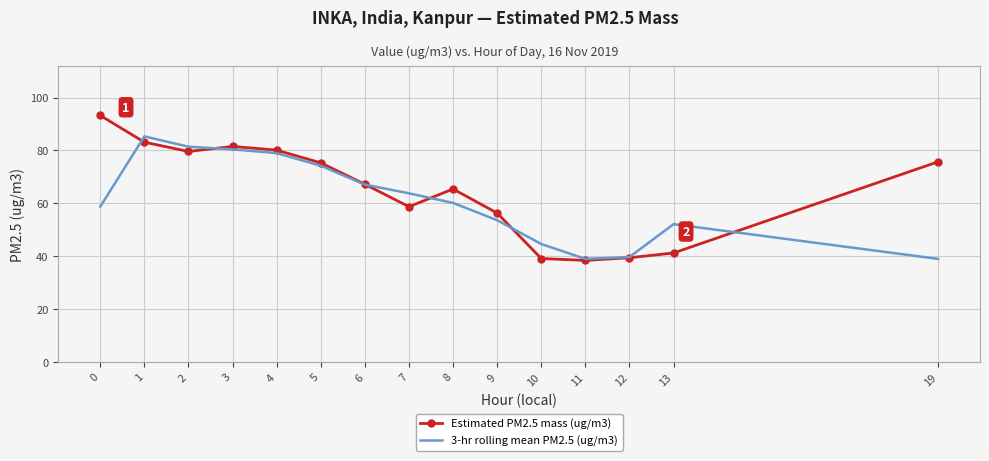

What is the sum of the 3-hr rolling mean PM2.5 (ug/m3) values at 5 and 1?

159.5